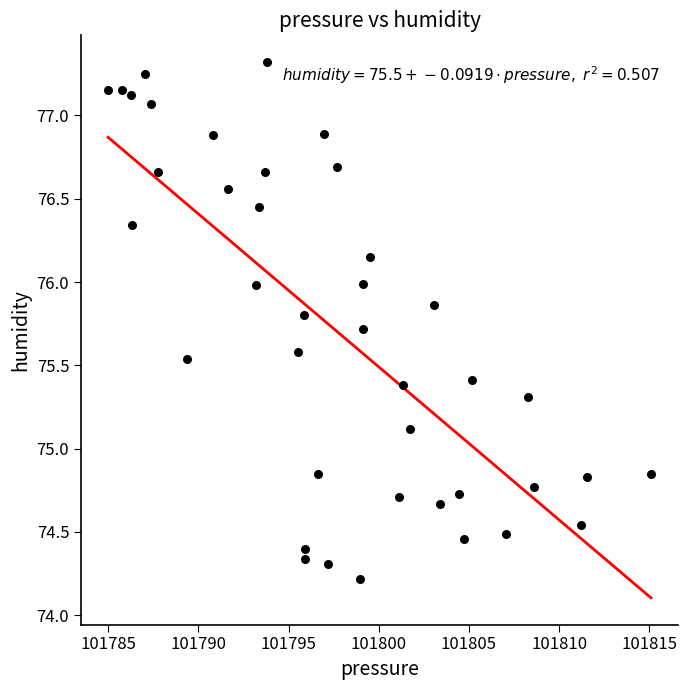

What is the range of Y values (max minus min)?

3.1